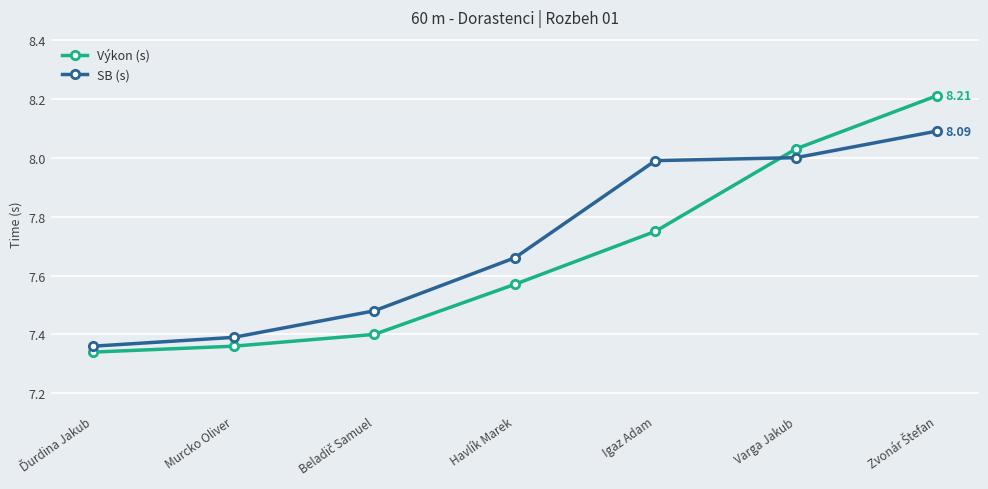

After their last crossing, which series has the higher values: Výkon (s) or SB (s)?

Výkon (s)